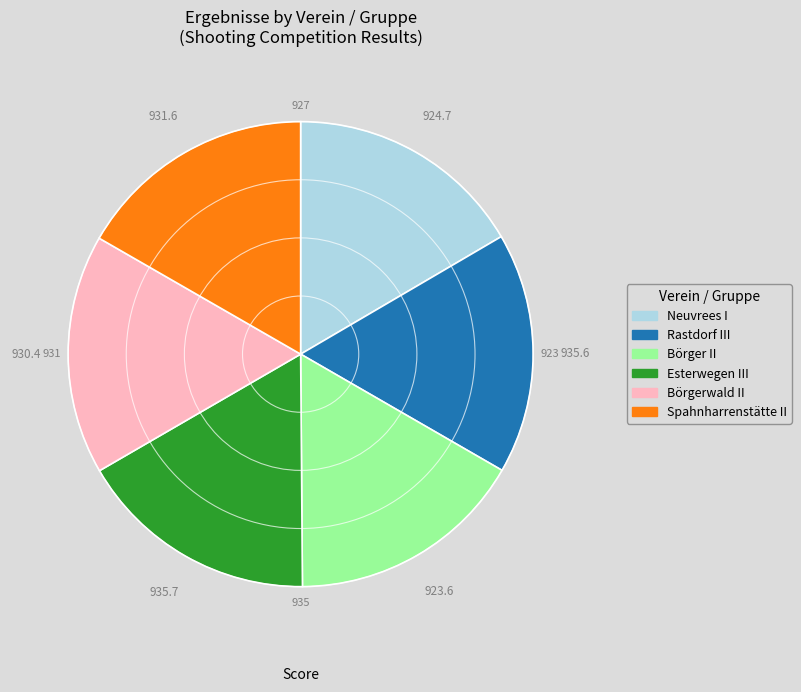

The Börger II slice represents 11% of the pie. True or false?

False